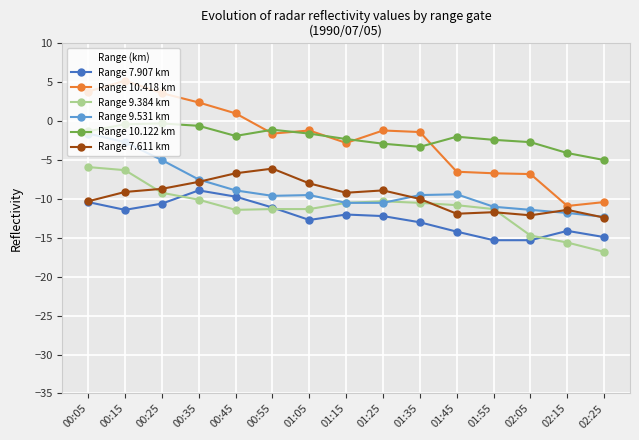

What is the value of the Range 9.531 km point at the 6th from the left?

-9.6